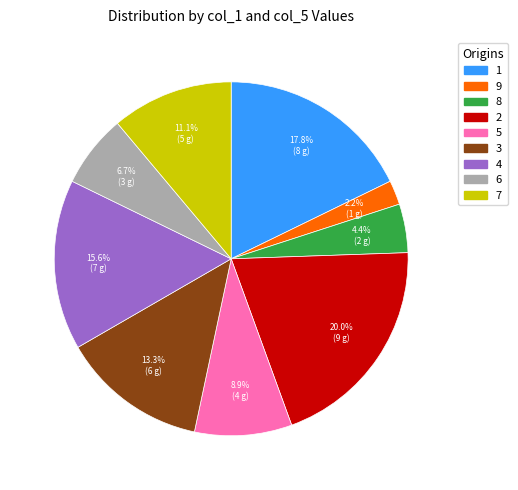

Combined, do 5 and 1 account for over 50%?

No